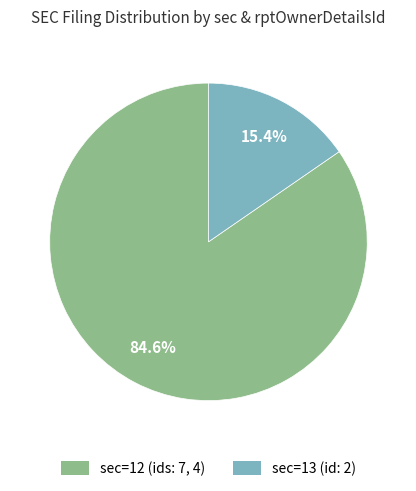

Does any single category account for the majority?

Yes